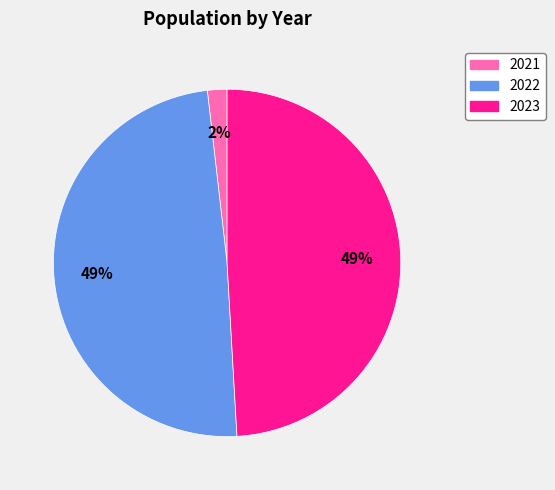

Does 2021 account for over 50% of the chart?

No